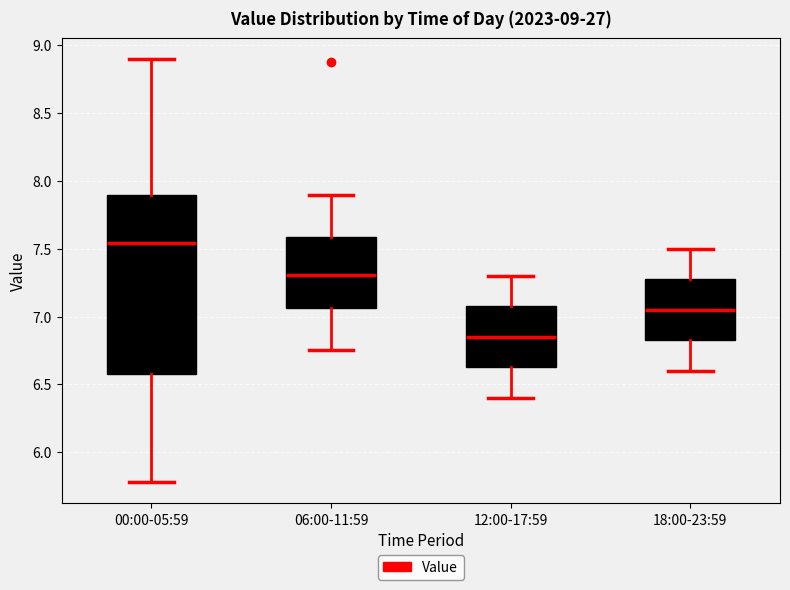

Which box is the tallest, from its lower edge to its upper edge?

00:00-05:59